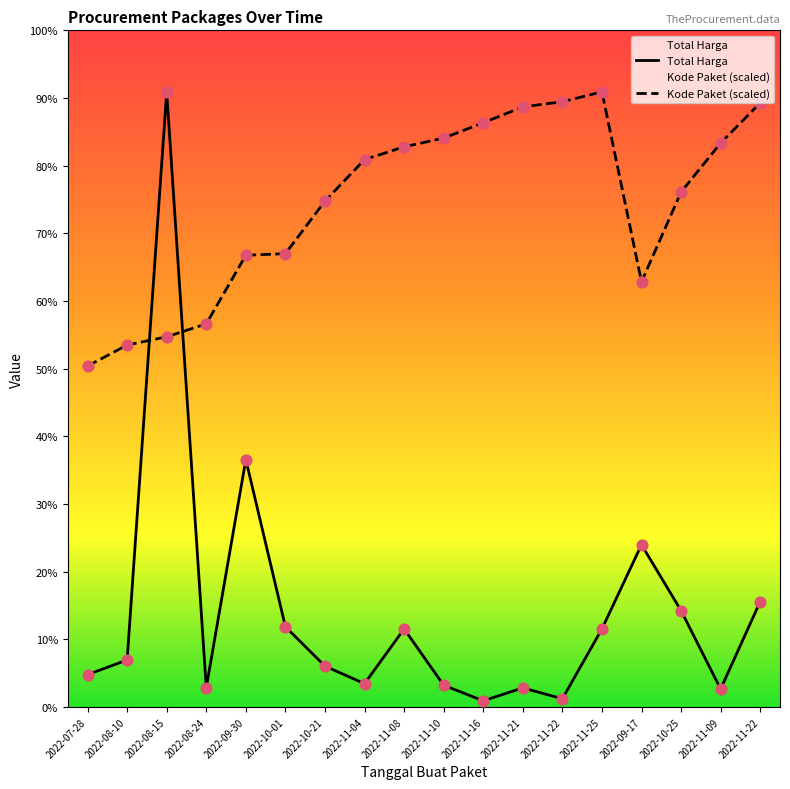

Which series has the largest Y range (max minus min)?

Total Harga